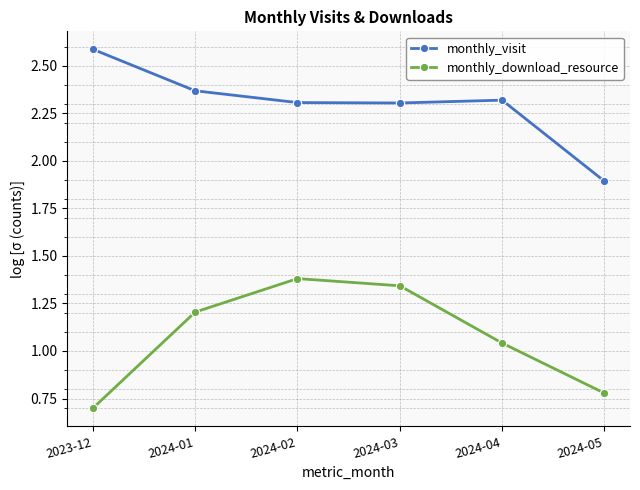

Where does the monthly_download_resource series first go above 1?

2024-01